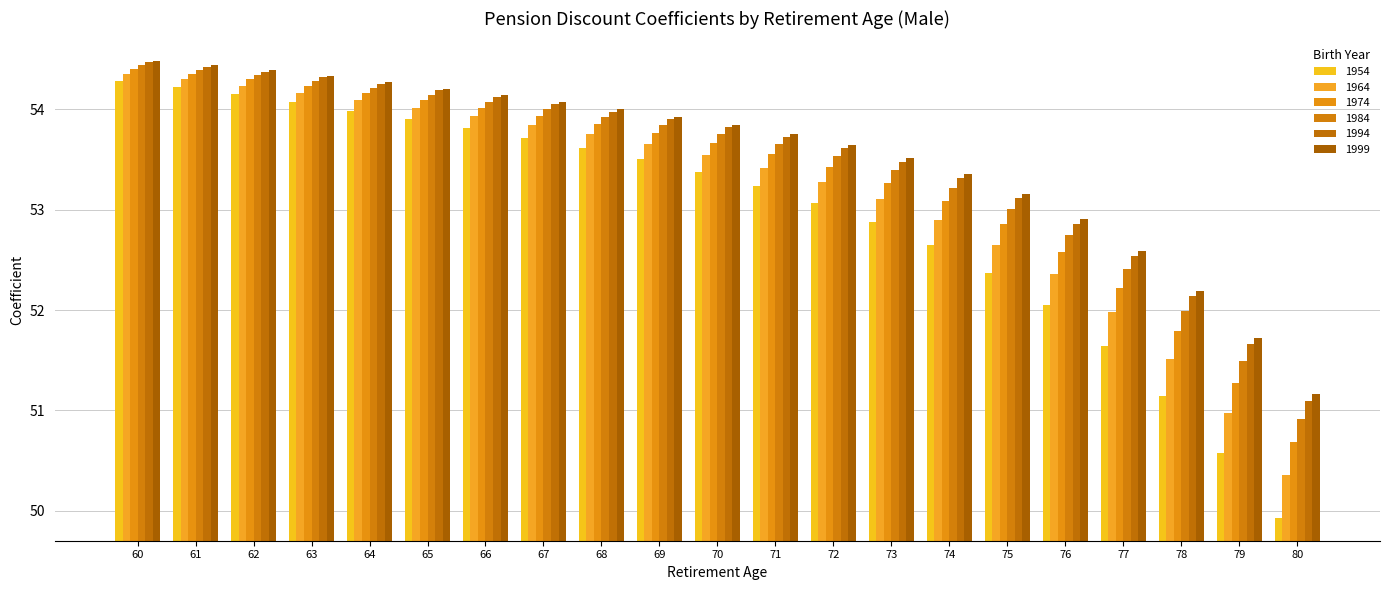

Which category has the lowest value in the 1984 series?

80